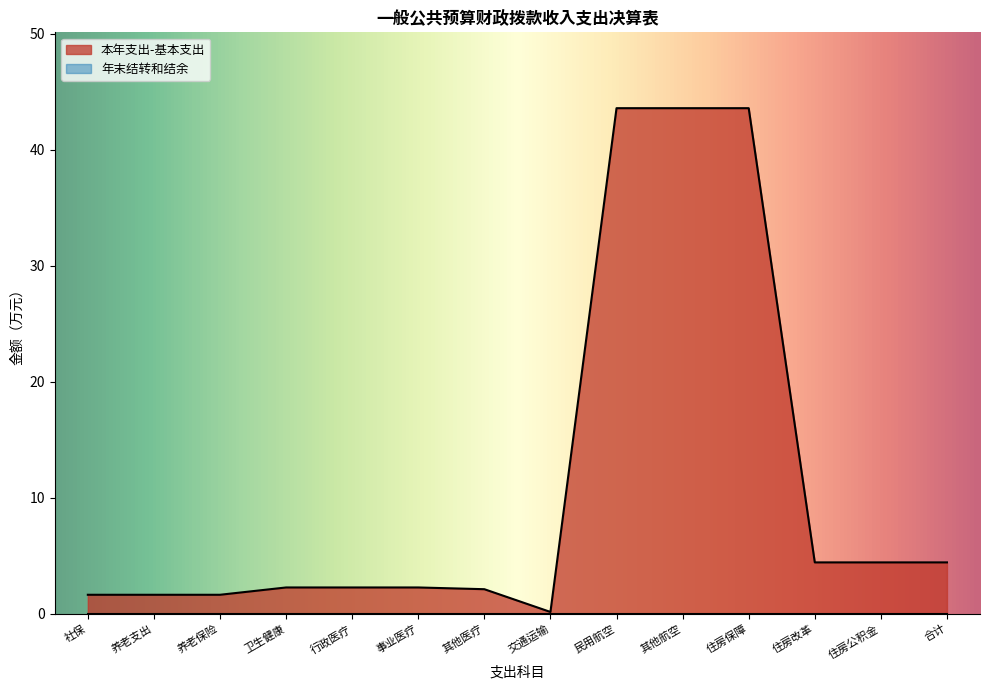

What is the sum of all values?

158.0